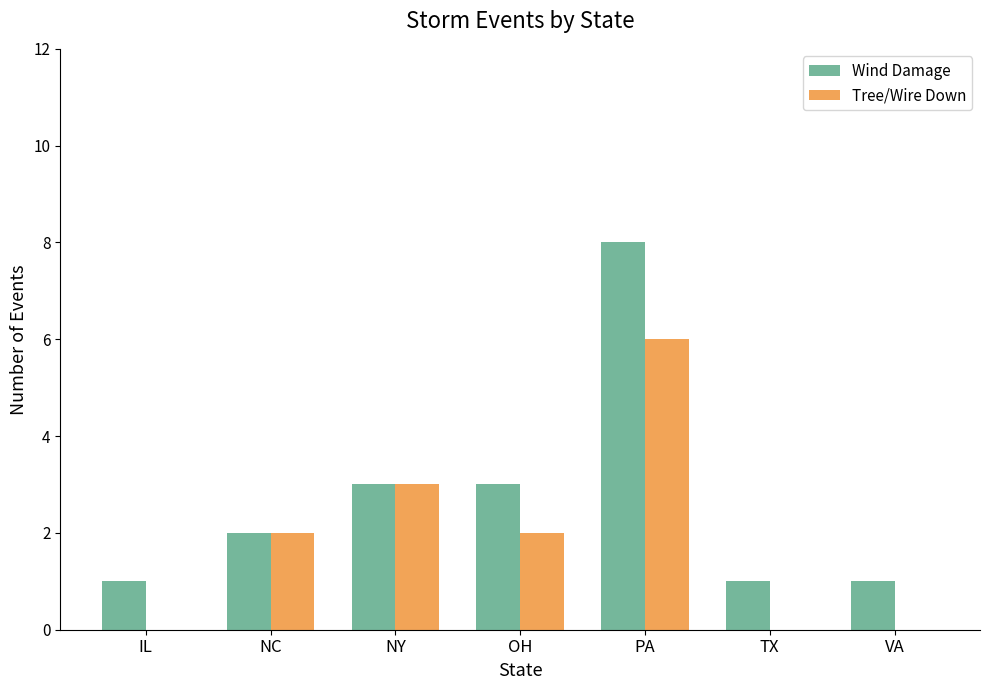

True or false: Tree/Wire Down has a value of 3 at NC.

False